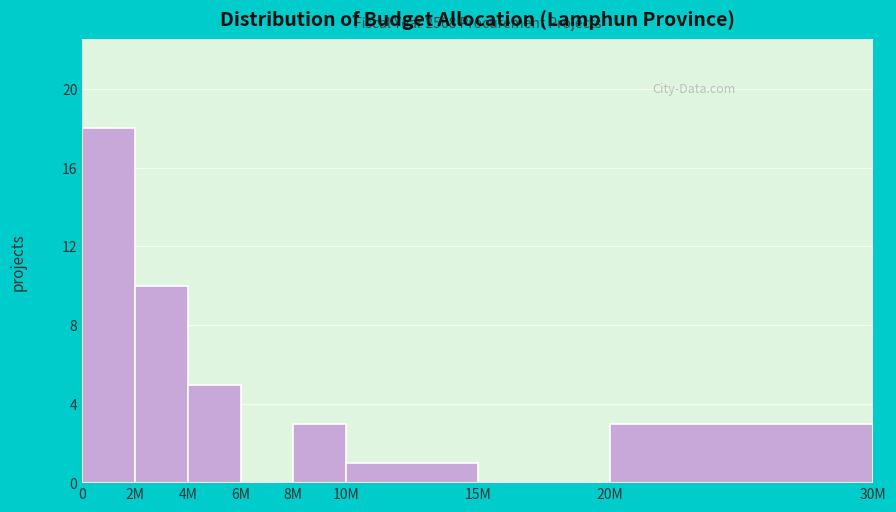

Reading right to left, what are all the values shown in this chart?

20M=3	15M=0	10M=1	8M=3	6M=0	4M=5	2M=10	0=18